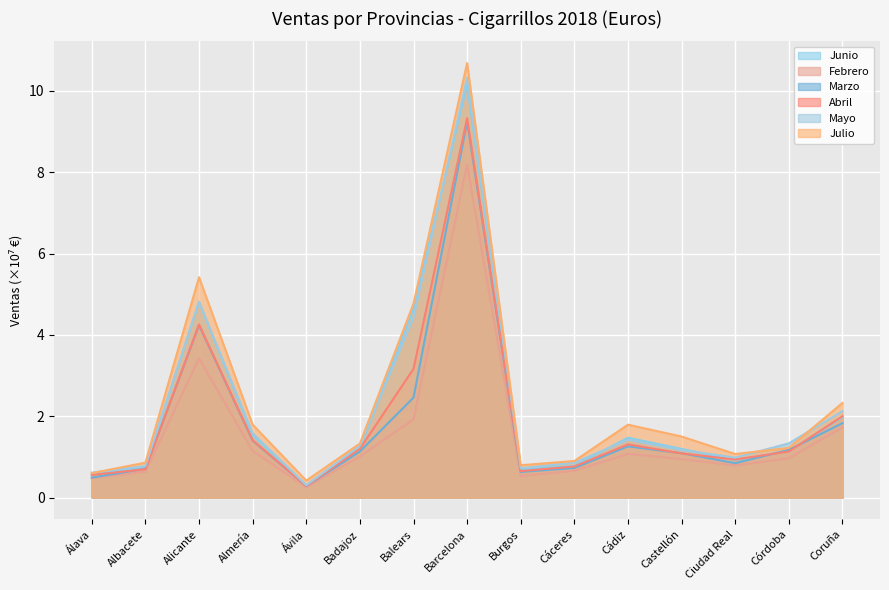

True or false: Febrero and Marzo cross at least once.

False